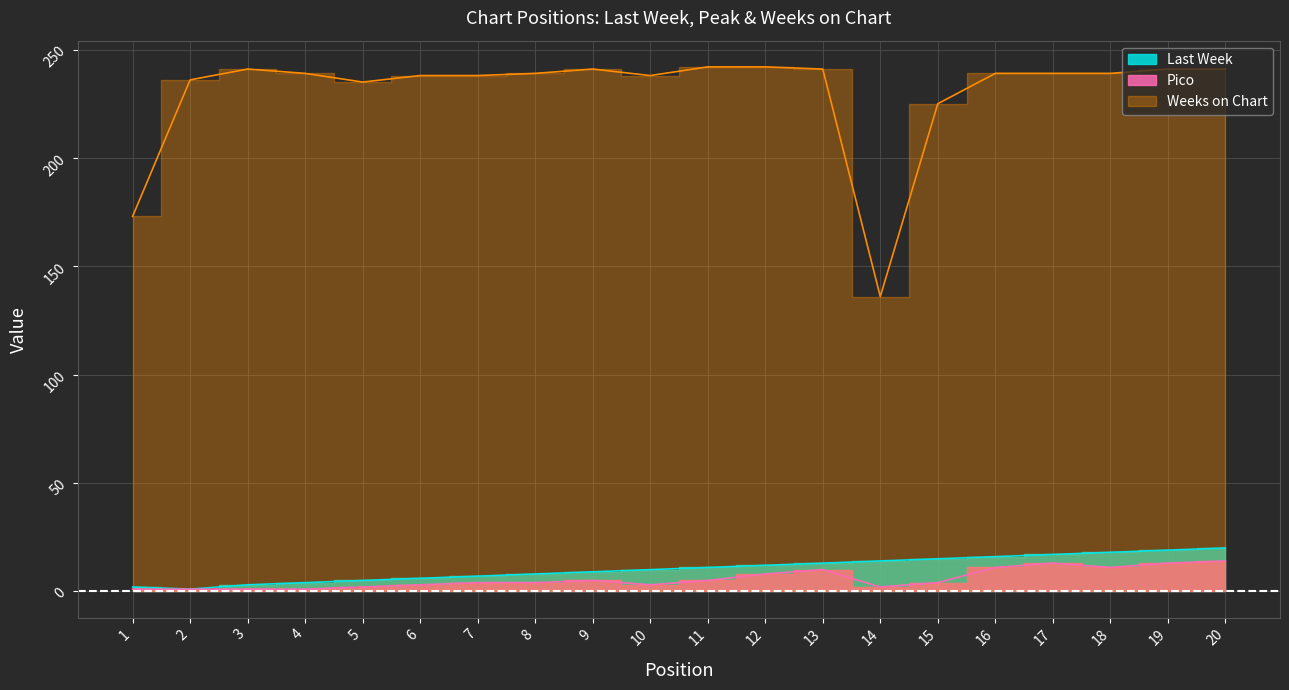

What is the difference between the second highest and minimum values in the Weeks on Chart series?

106